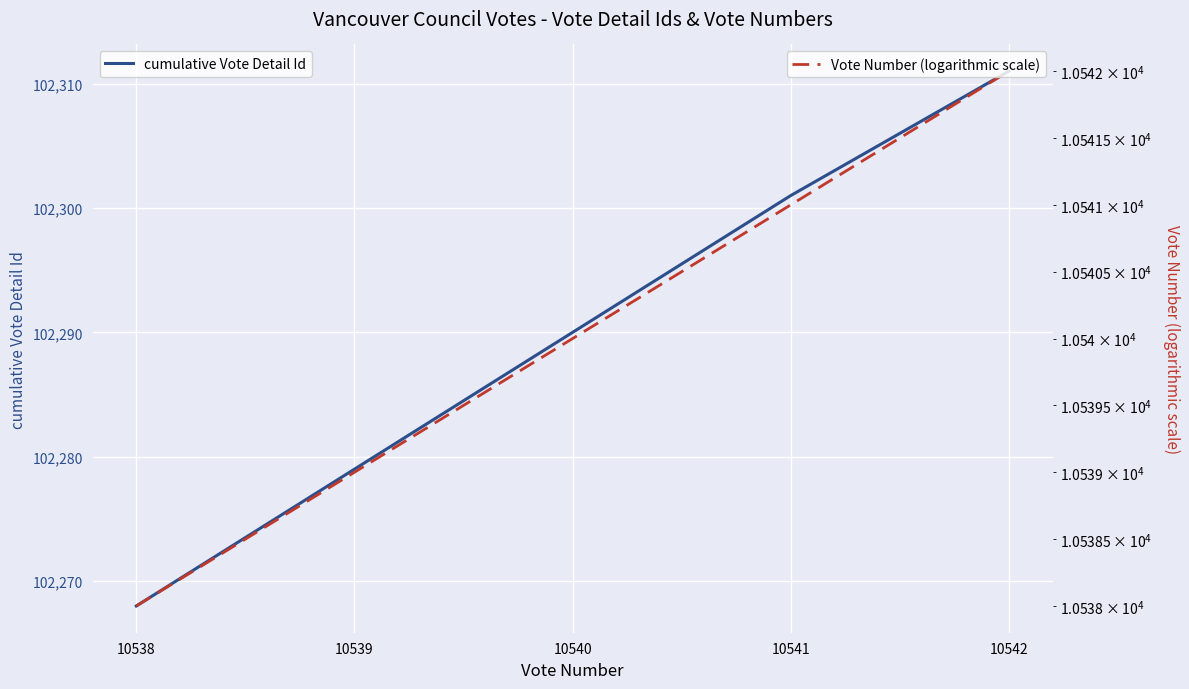

True or false: Vote Number (logarithmic scale) has more than 0 points higher than both neighbors.

False